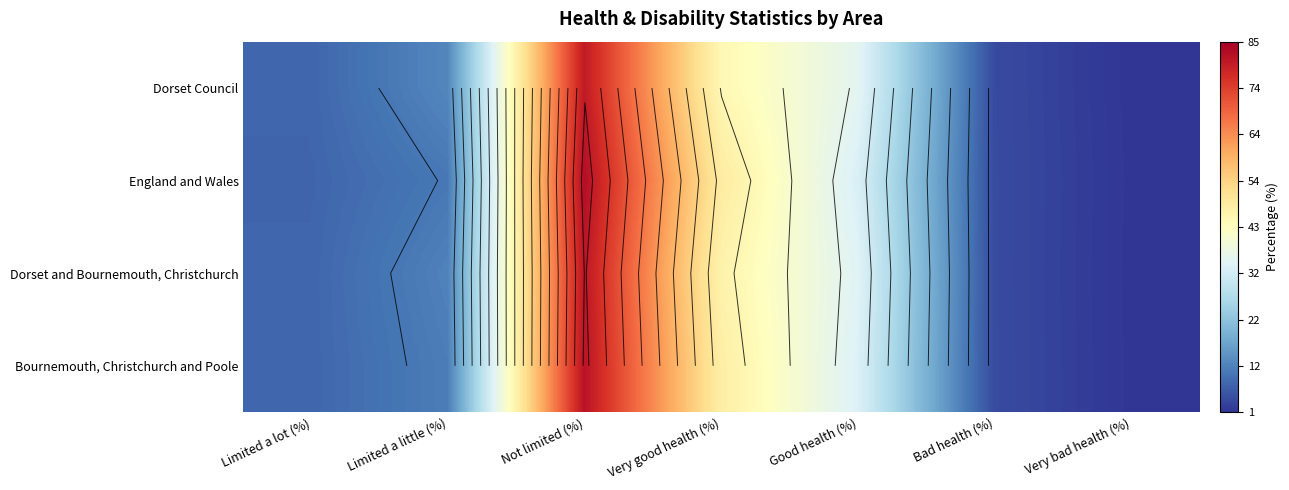

What is the difference between the highest and lowest values at Limited a little (%)?

2.1